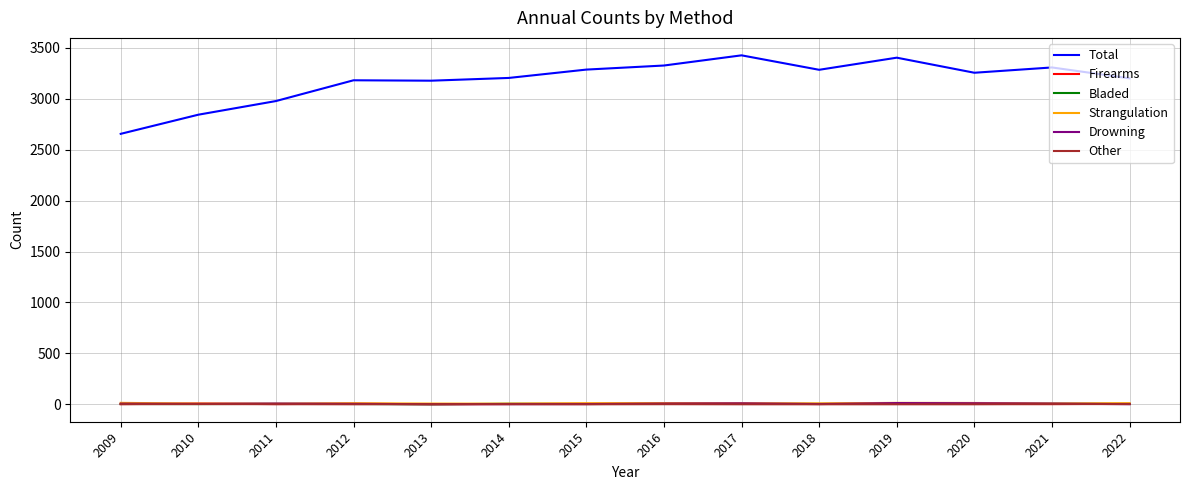

The Total series shows 3205 at 2014. True or false?

True